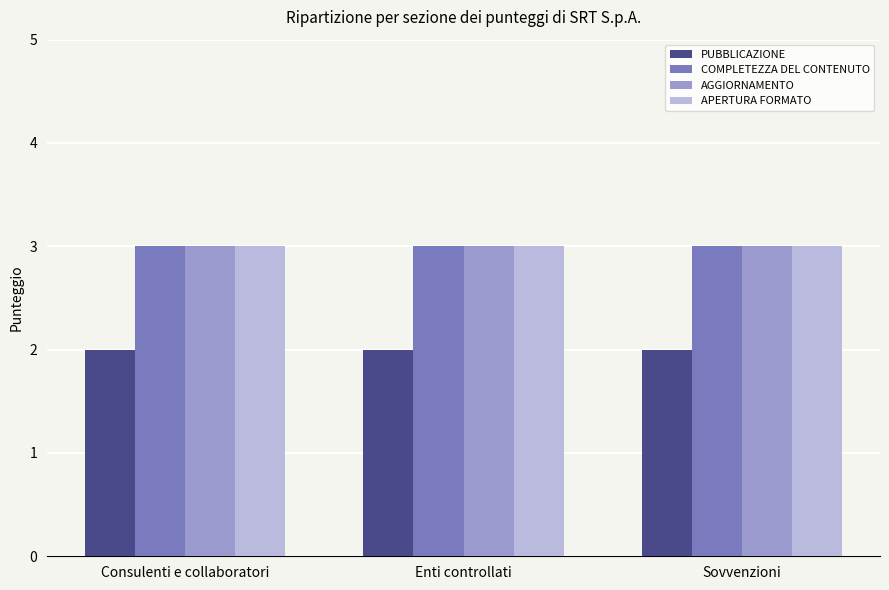

Does the chart contain stacked bars?

No